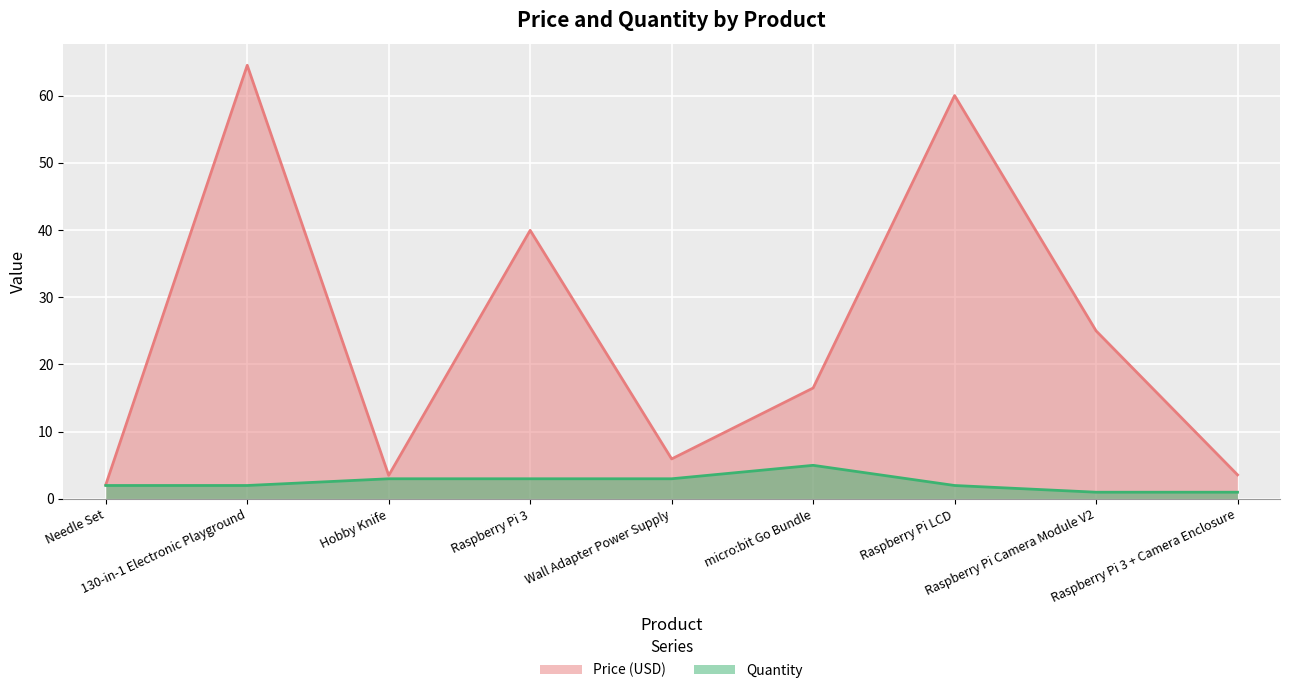

What is the label of the 4th point from the right?

micro:bit Go Bundle